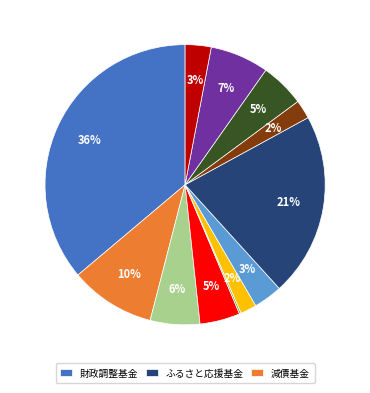

To the nearest percent, what is the average slice percentage?

8%